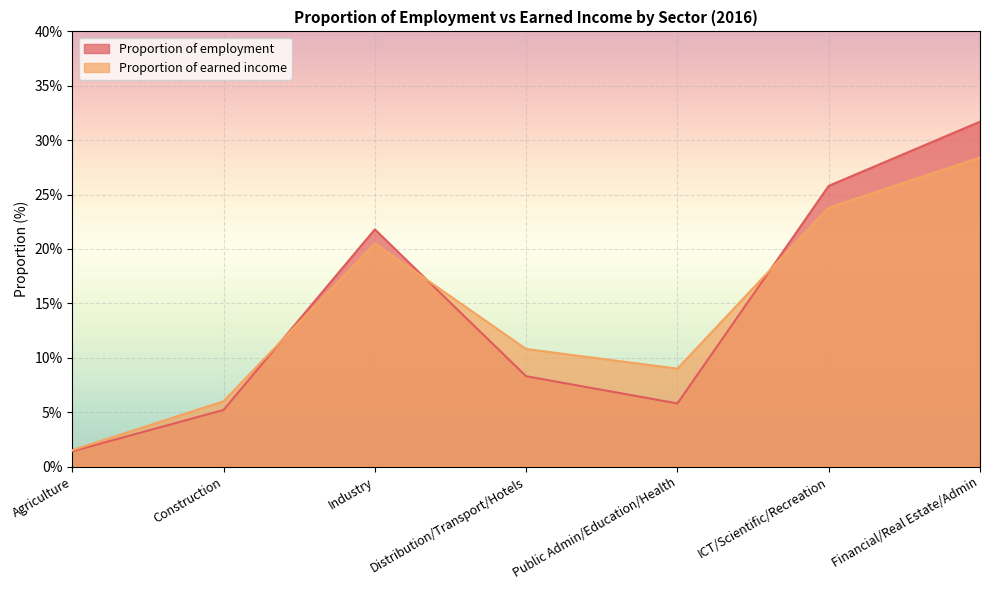

Between Distribution/Transport/Hotels and ICT/Scientific/Recreation, which is larger?

ICT/Scientific/Recreation